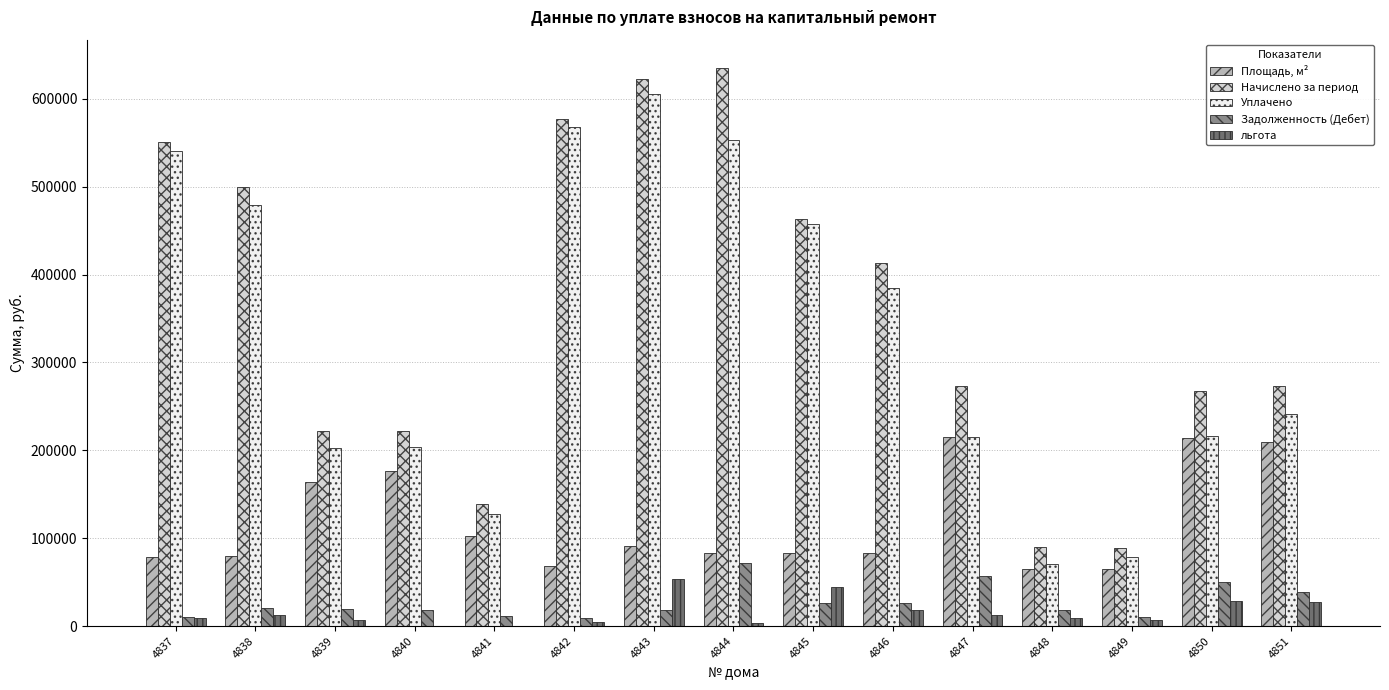

Which series has the largest range (max minus min)?

Начислено за период